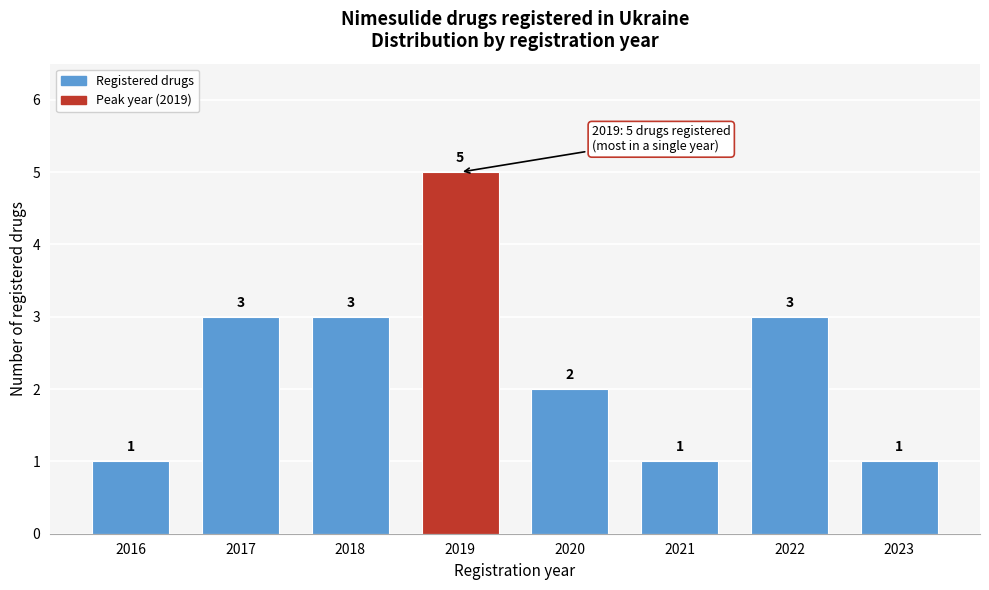

Reading left to right, extract all data points from this chart.

2016=1	2017=3	2018=3	2019=5	2020=2	2021=1	2022=3	2023=1